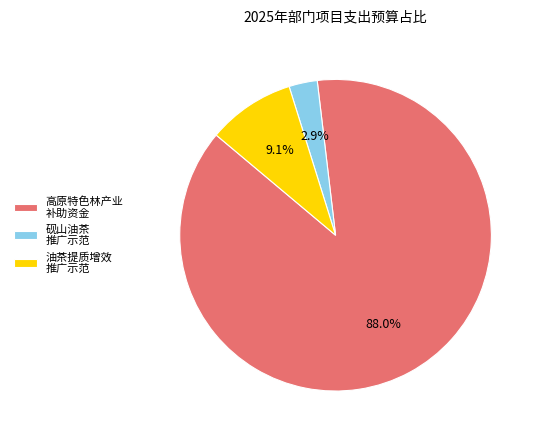

Which slice represents more than half of the pie?

高原特色林产业 补助资金